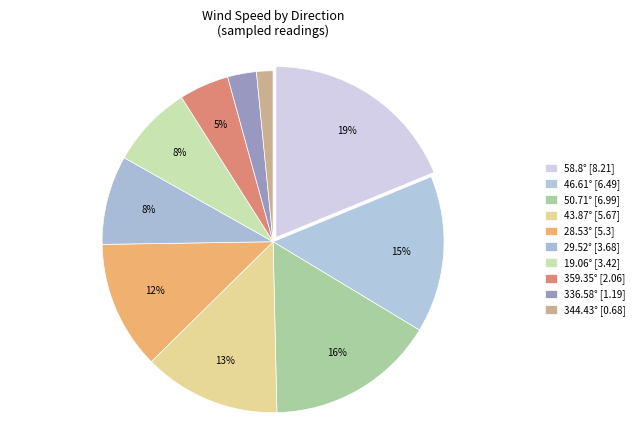

How many segments does this pie chart have?

10